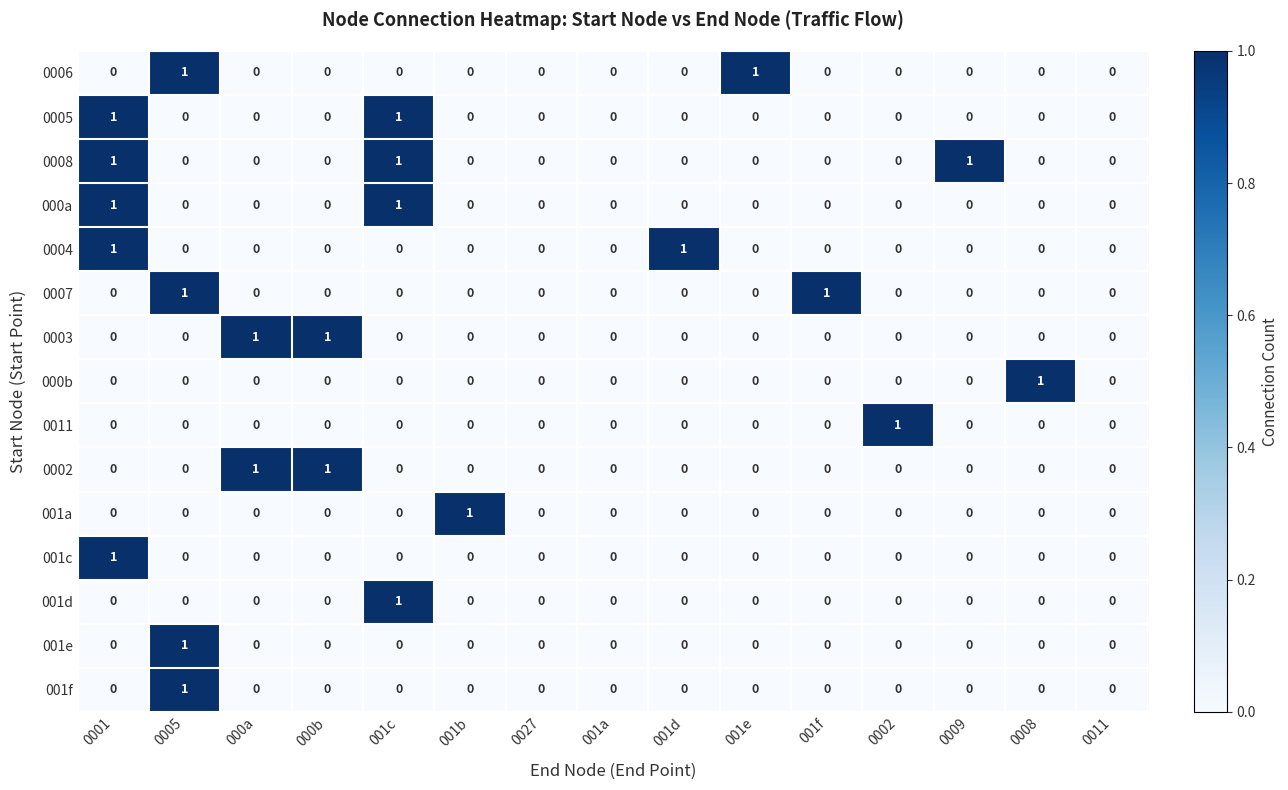

What is the sum of all 0008 values?

3